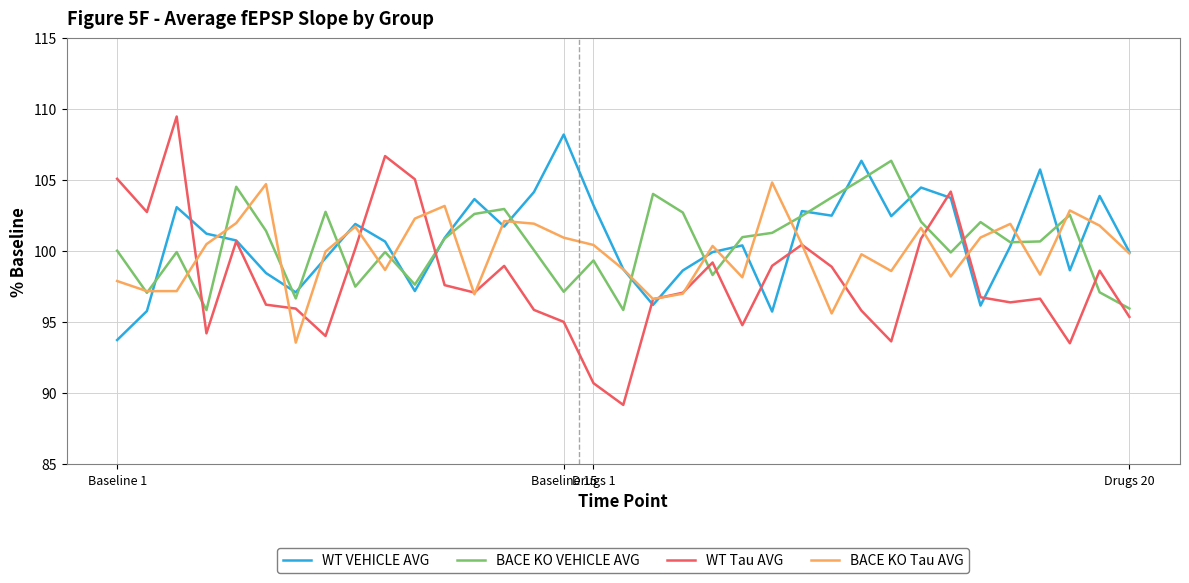

What is the minimum value for WT Tau AVG?

89.2